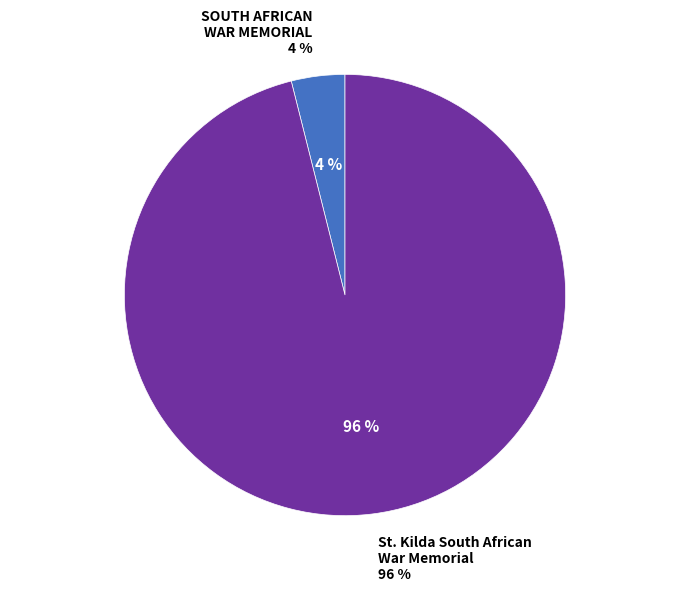

To the nearest percent, what percentage of the pie is St. Kilda South African War Memorial?

96%